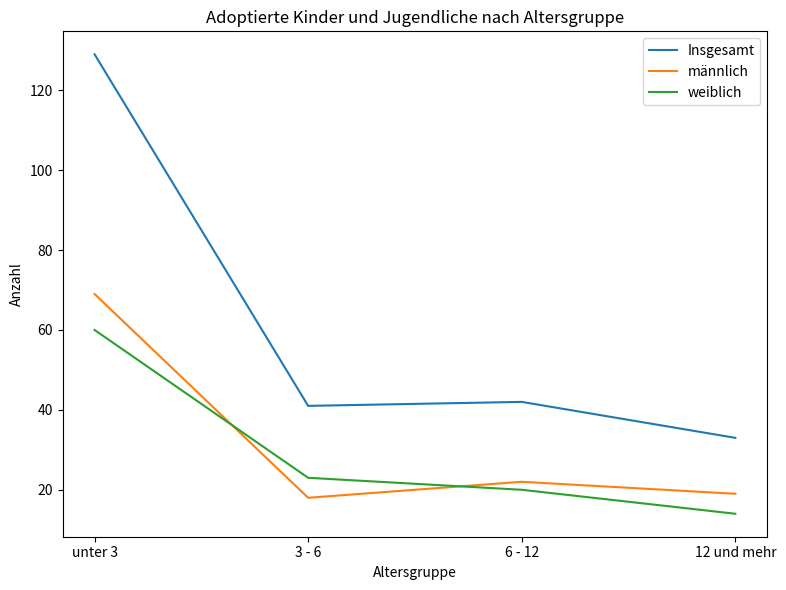

Read the männlich value at 6 - 12, to the nearest 5.

20